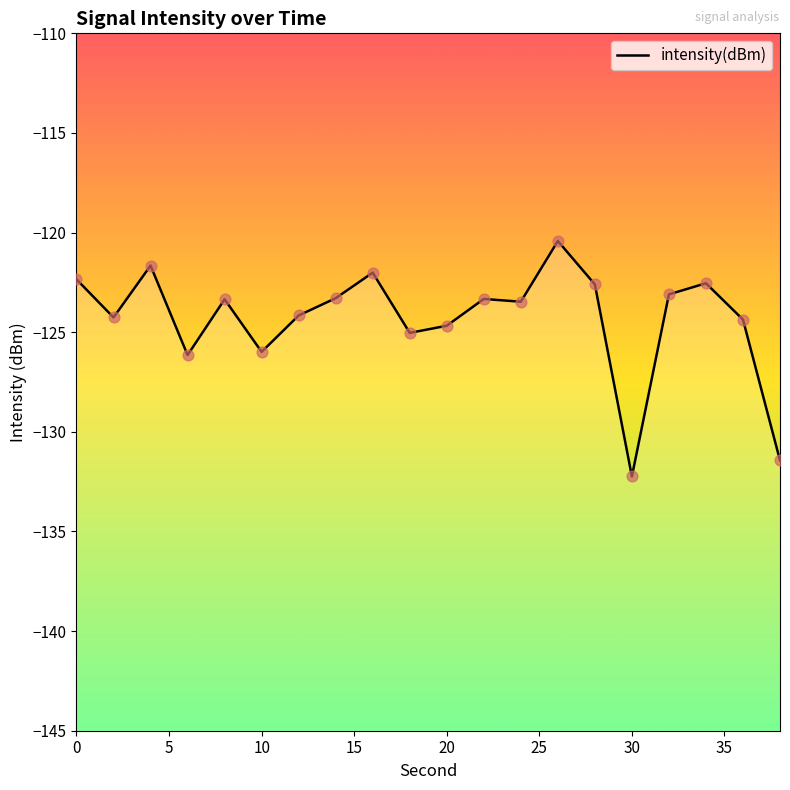

Which has a higher value, 20 or 35?

35